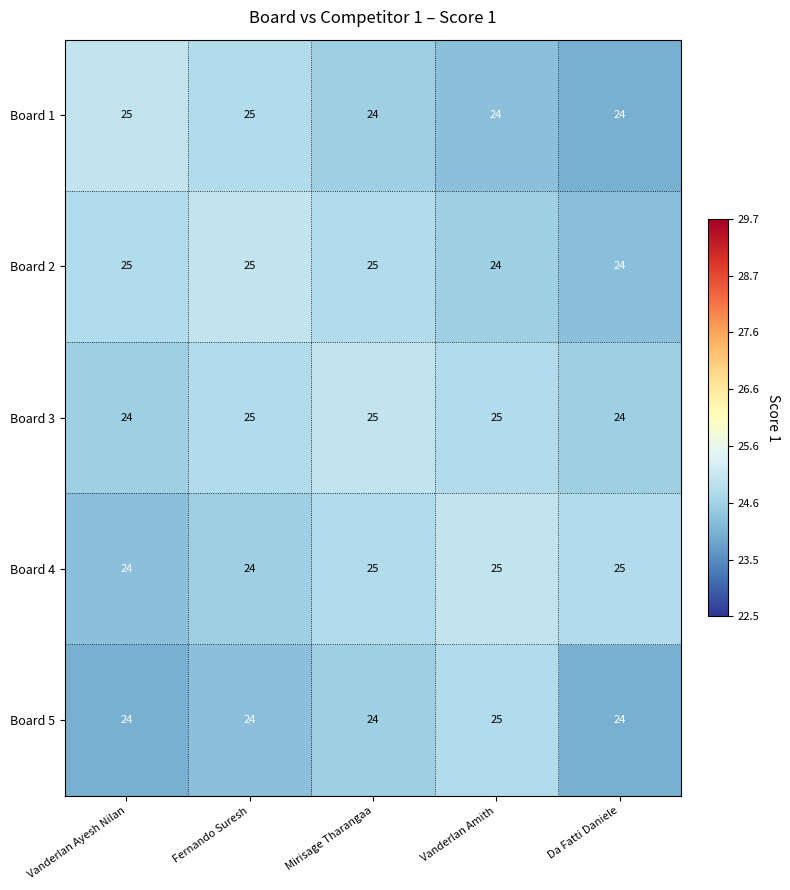

What is the sum of the Board 4 values at Fernando Suresh and Da Fatti Daniele?

49